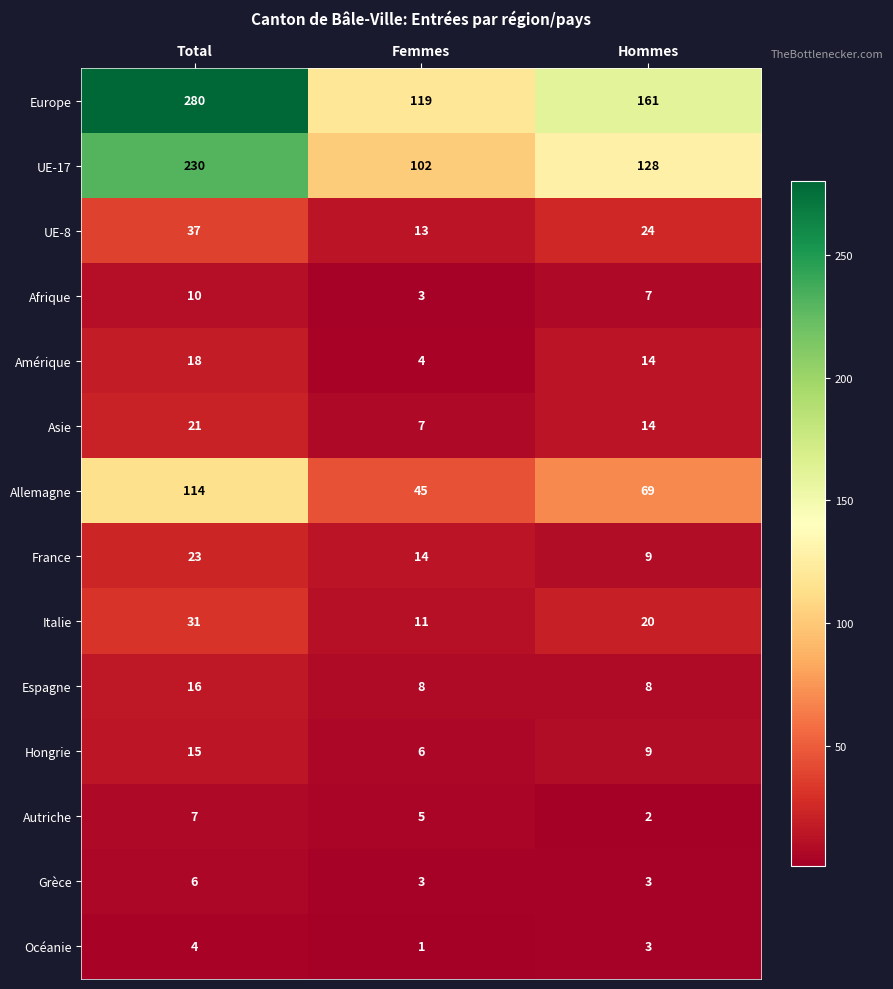

How many Amérique values are between 4 and 18?

3